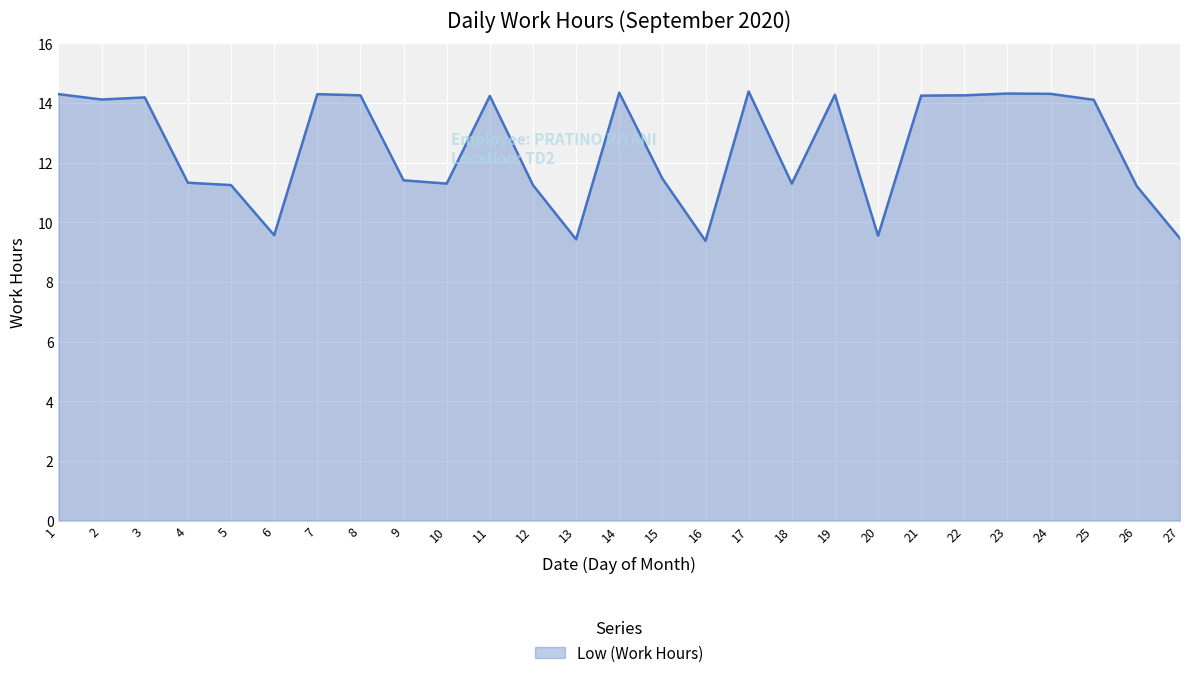

What value does the data have at 20?

9.6